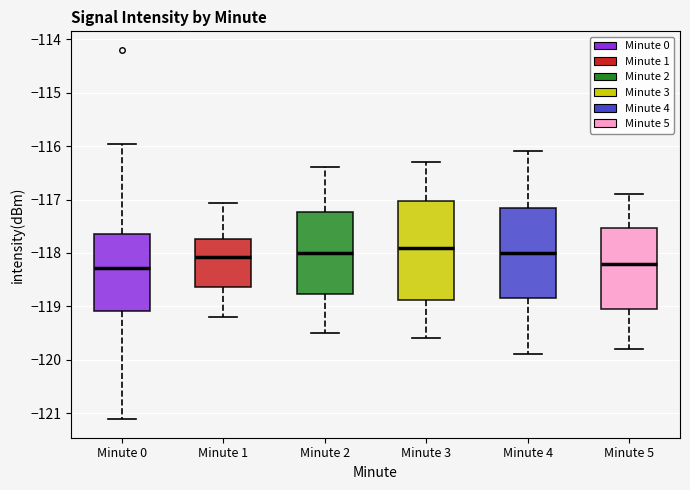

Reading left to right, read every box against the y-axis: the position of its median line, the range the box covers, and the ends of its whiskers. The values are not printed on the chart, so give them approximately, as read against the axis.

Minute 0: median -118.3, box -119.1 to -117.7, whiskers -121.1 to -116.0
Minute 1: median -118.1, box -118.6 to -117.7, whiskers -119.2 to -117.1
Minute 2: median -118.0, box -118.8 to -117.2, whiskers -119.5 to -116.4
Minute 3: median -117.9, box -118.9 to -117.0, whiskers -119.6 to -116.3
Minute 4: median -118.0, box -118.8 to -117.1, whiskers -119.9 to -116.1
Minute 5: median -118.2, box -119.0 to -117.5, whiskers -119.8 to -116.9